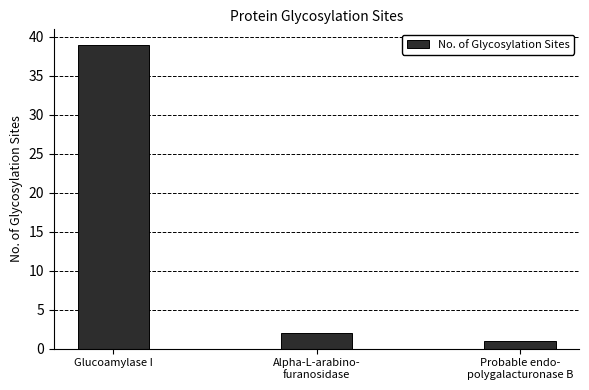

What is the greatest value displayed?

39